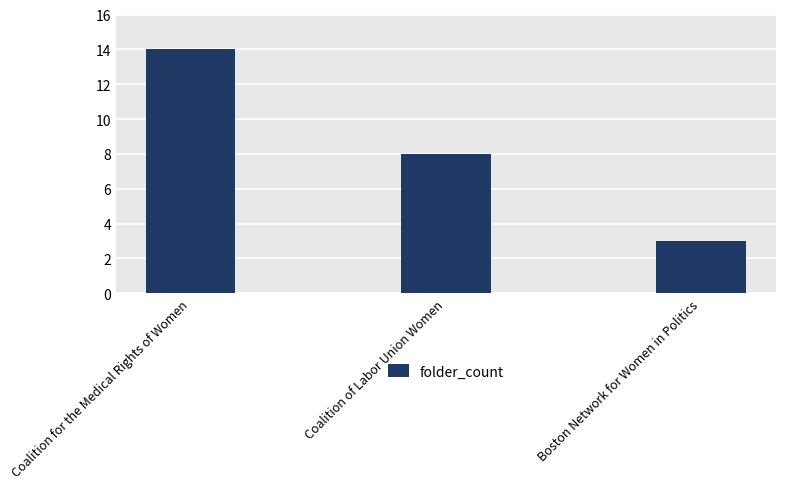

Which has a higher value, Coalition of Labor Union Women or Boston Network for Women in Politics?

Coalition of Labor Union Women